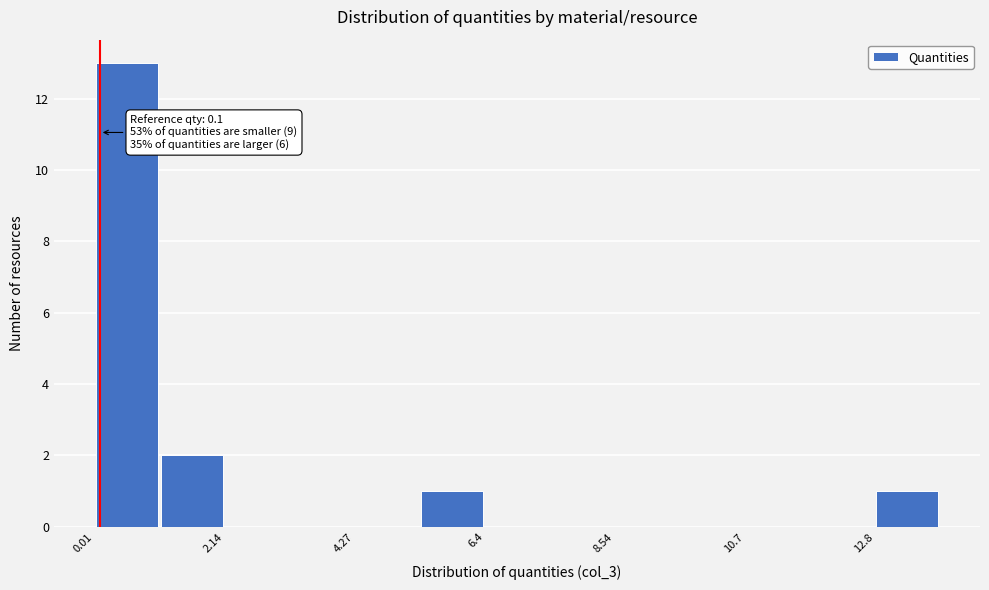

Around what value on the x-axis is the tallest bar? Give the approximate position of its centre, as read against the axis.

0.5